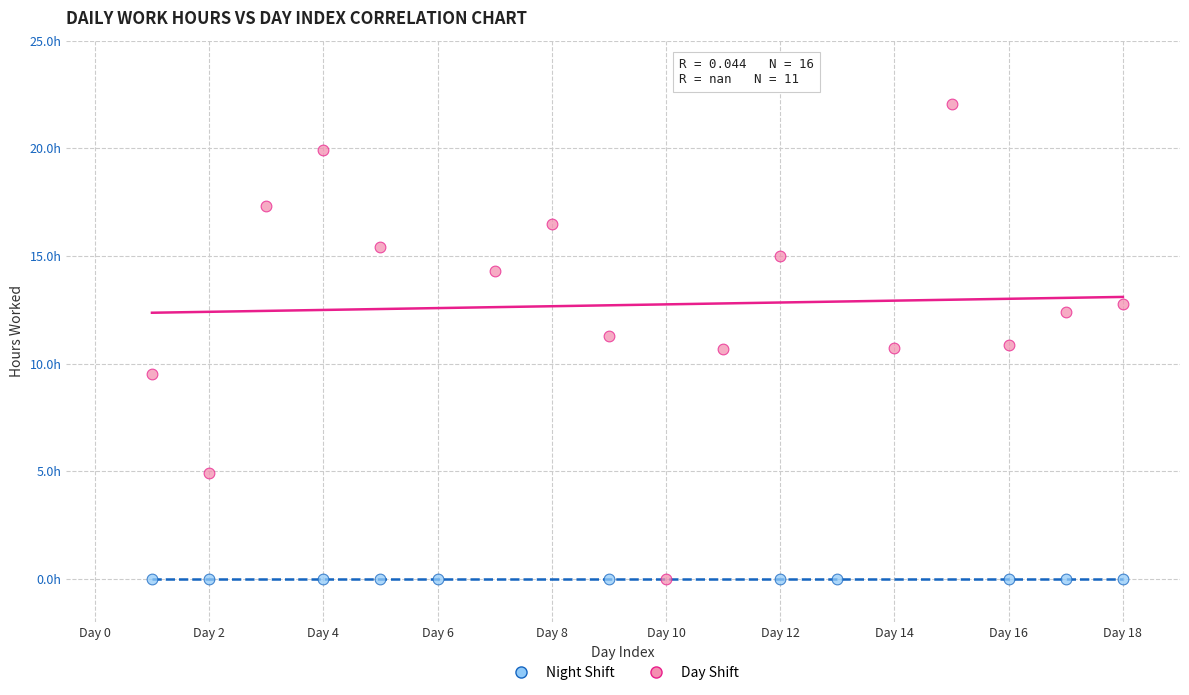

What are all the series names shown in the legend?

Night Shift, Day Shift